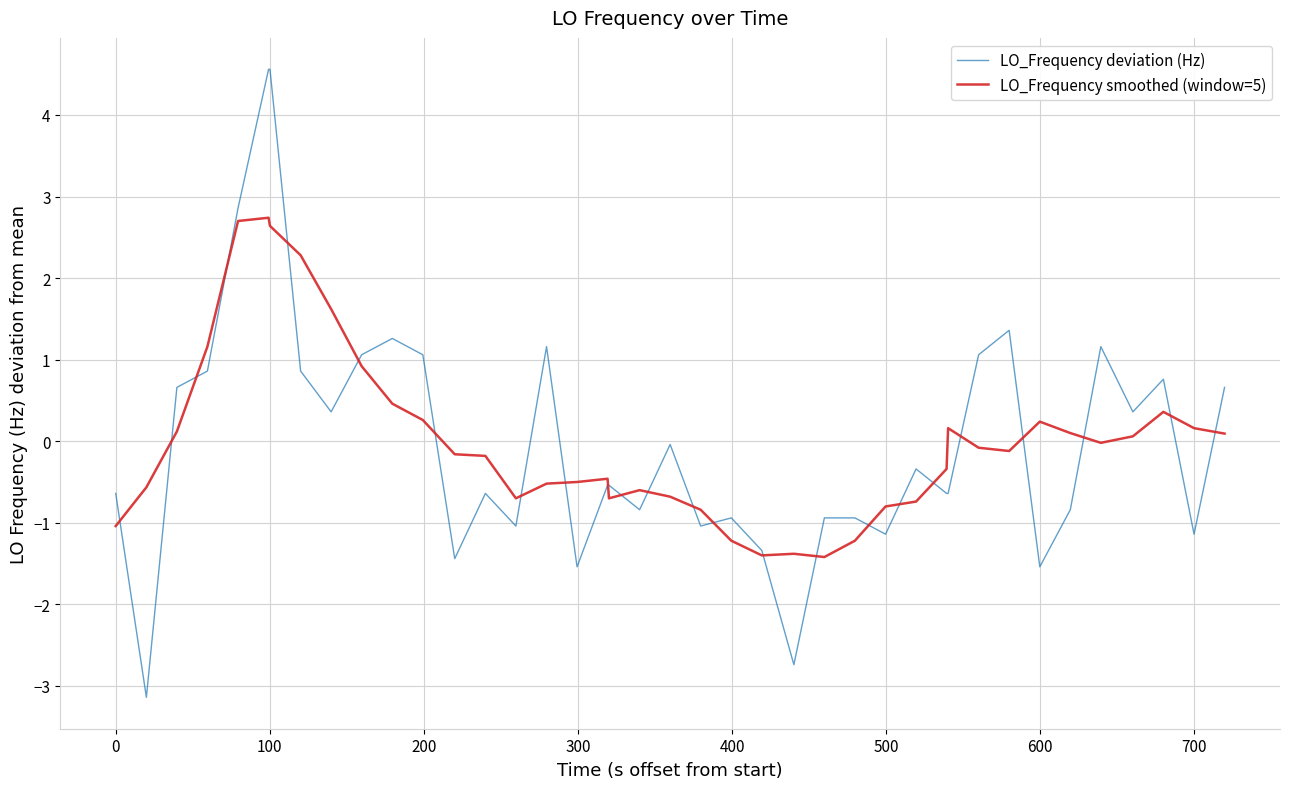

In LO_Frequency smoothed (window=5), how many points are lower than both neighbors (excluding endpoints)?

6